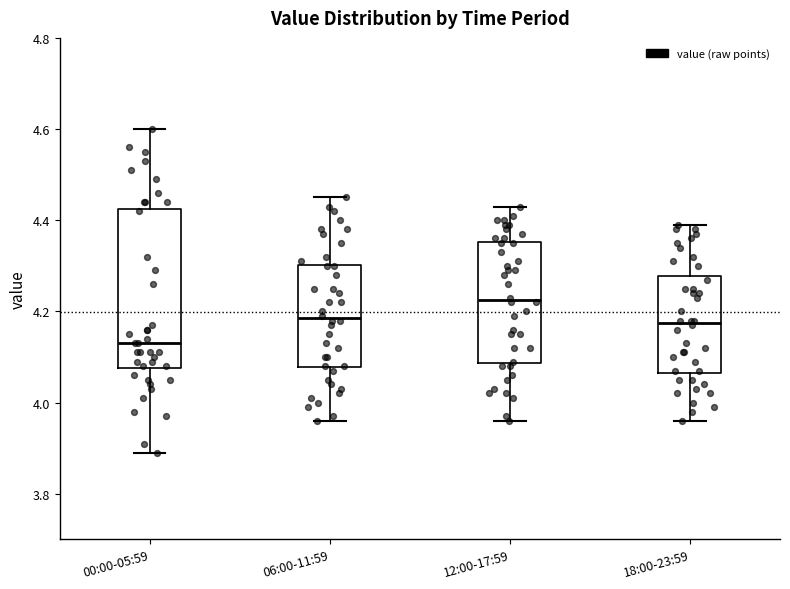

Which box's median line is the highest?

12:00-17:59